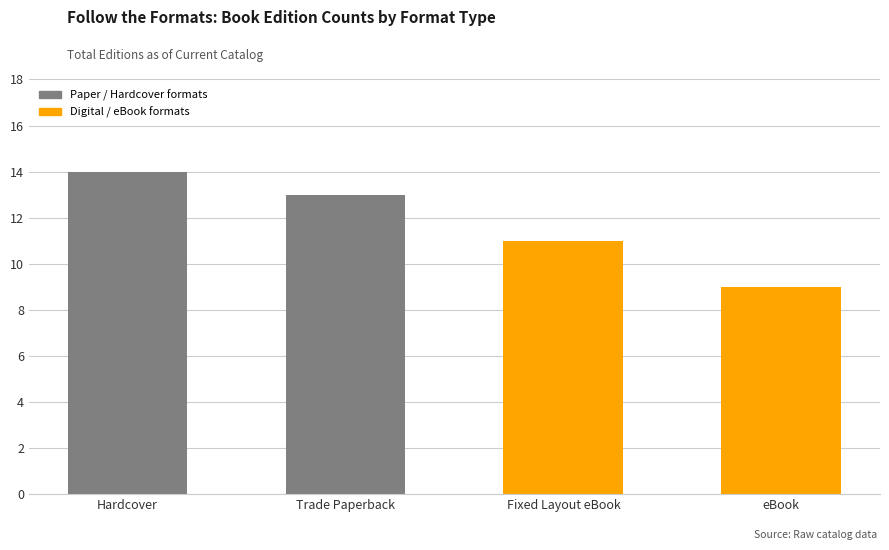

Where does the data first go above 13?

Hardcover